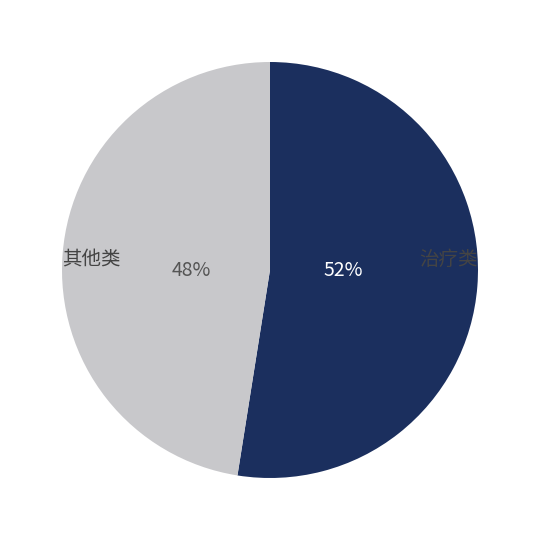

What percentage is the 治疗类 slice, to the nearest percent?

52%